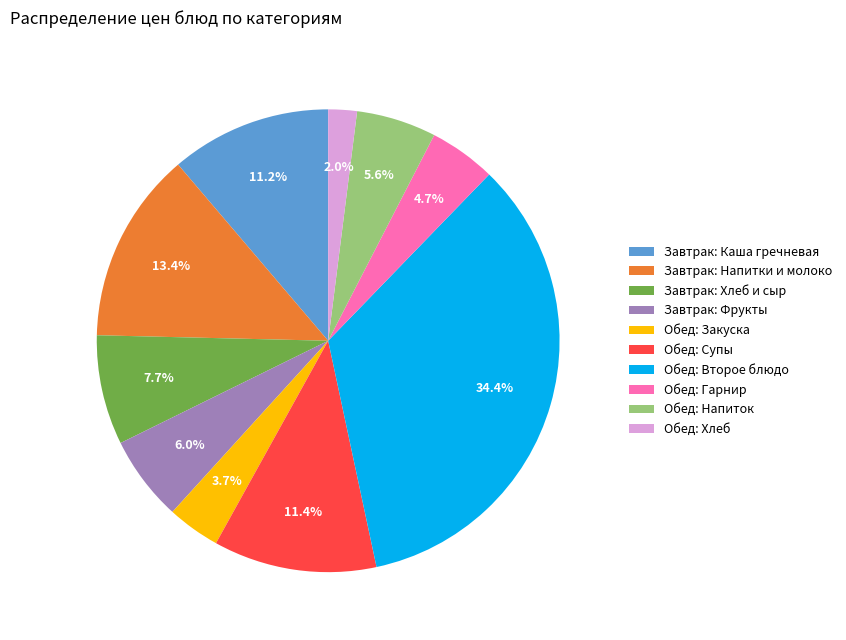

Which slice is the largest?

Обед: Второе блюдо